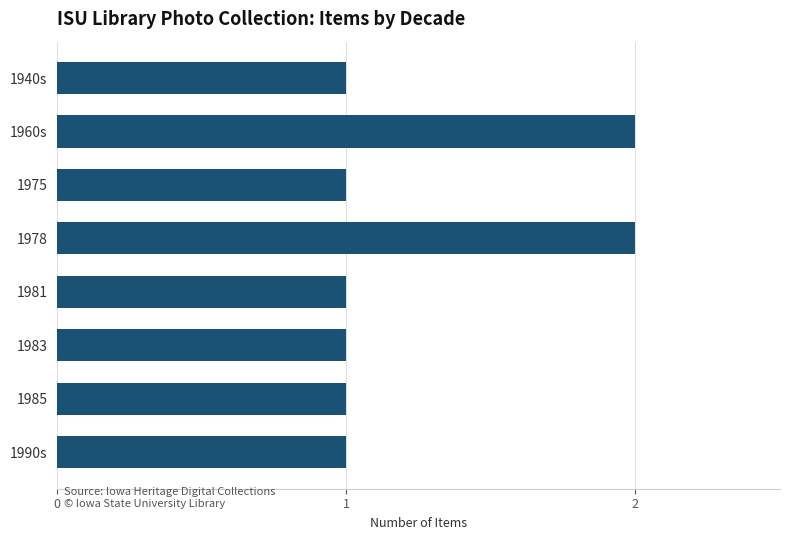

What is the ratio of the value at 1990s to the value at 1960s?

0.5